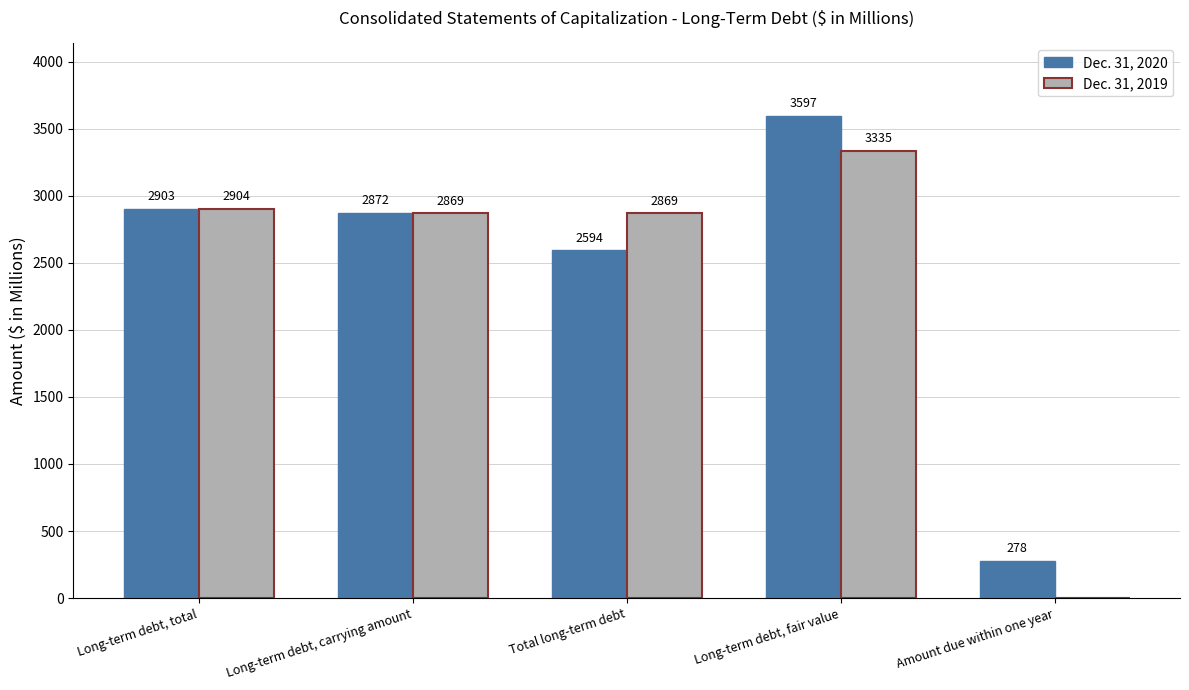

Which series changed the most between Long-term debt, total and Long-term debt, carrying amount?

Dec. 31, 2019